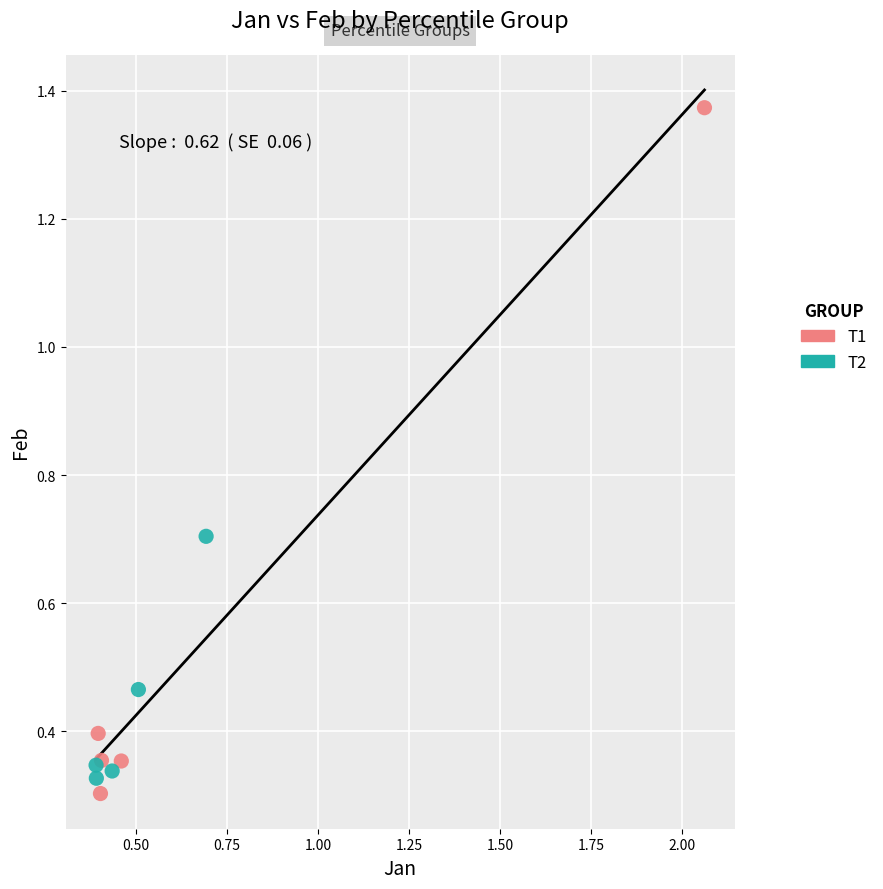

Which series has the widest spread of Y values?

T1